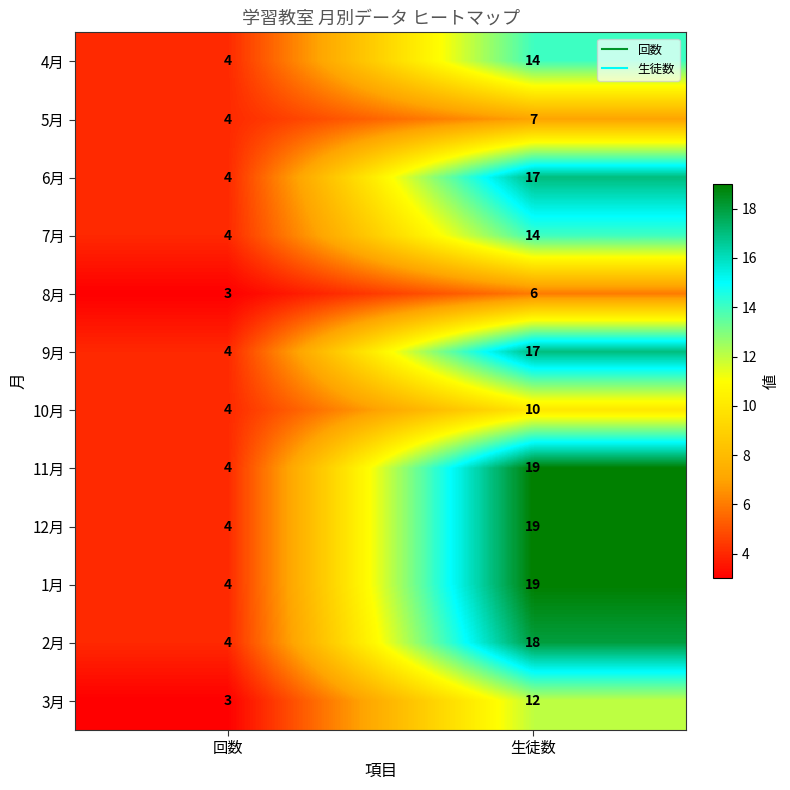

Where is 1月 nearest to the value 11?

回数